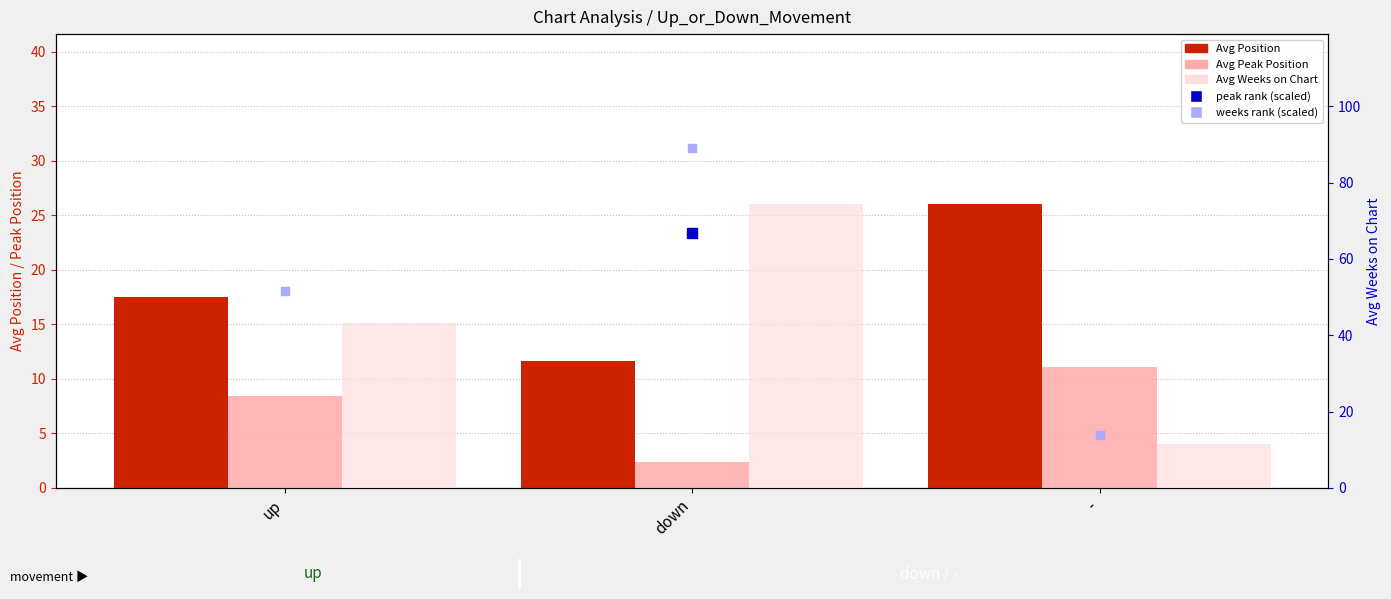

What is the total value across all series at down?

200.9